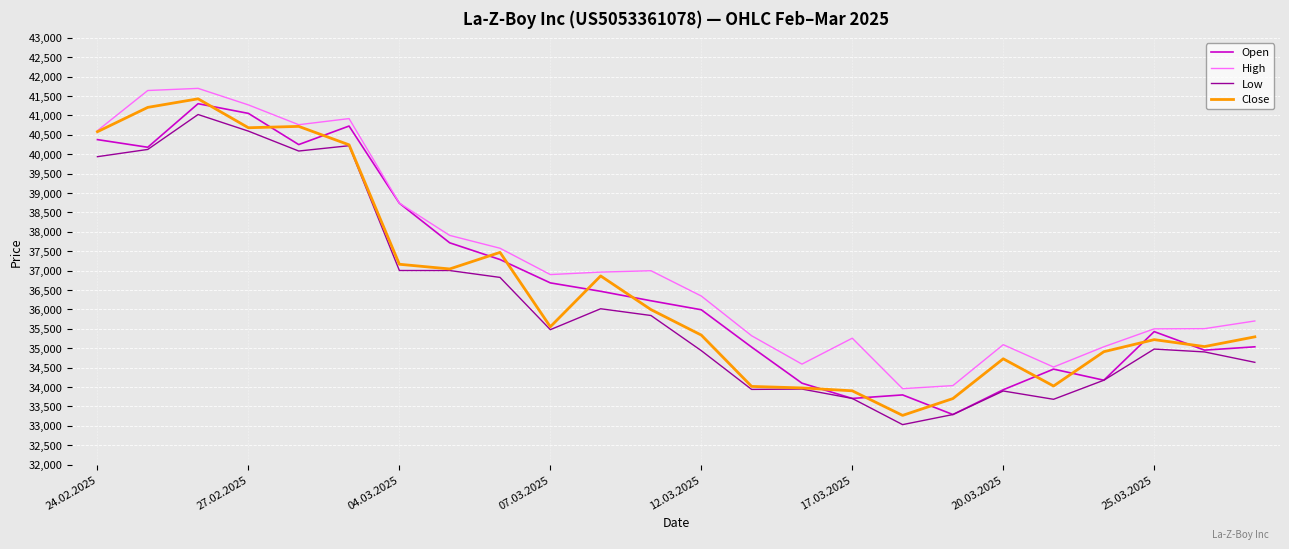

What is the maximum value for Close?

41430